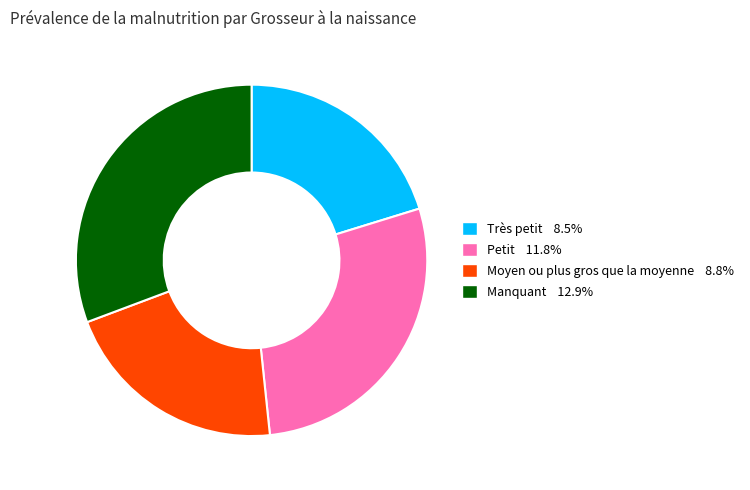

Combined, do Très petit and Manquant account for over 50%?

Yes